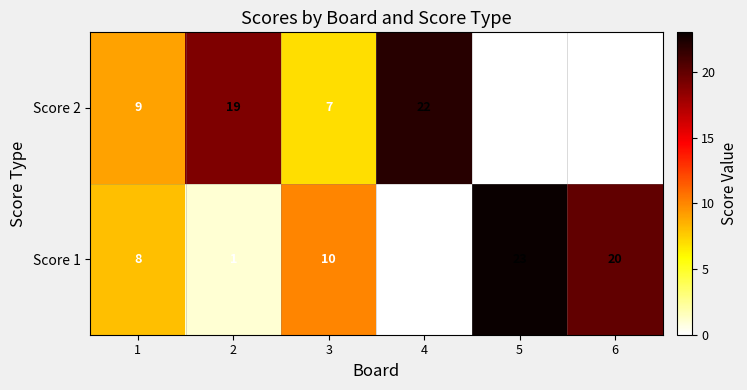

Is it true that Score 2 equals 7 at 3?

True